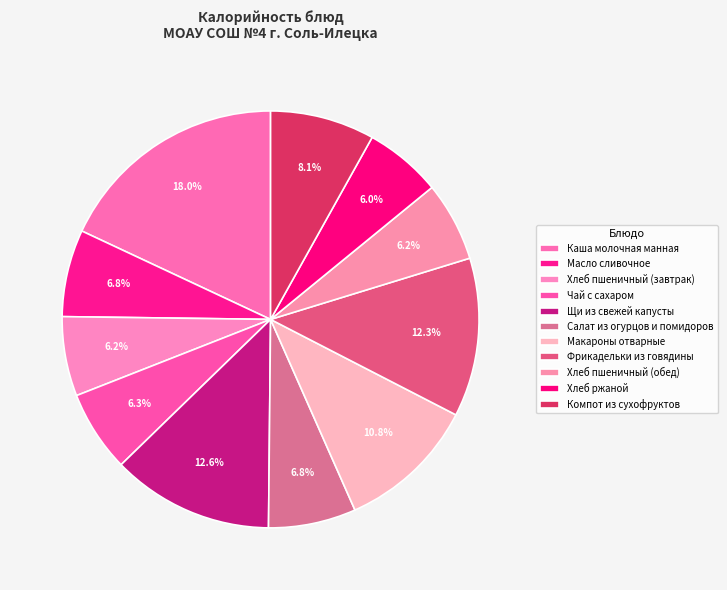

The Чай с сахаром slice represents 6% of the pie. True or false?

True